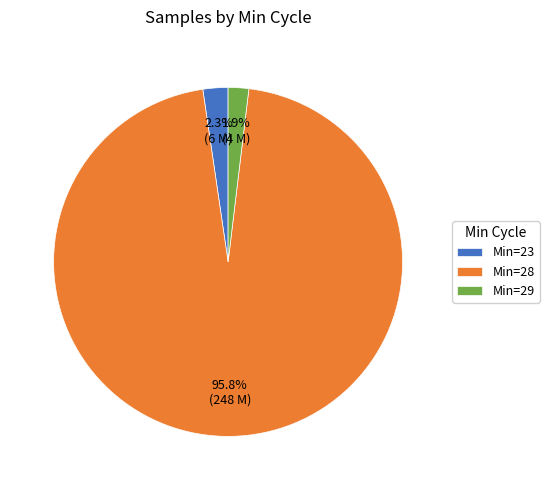

Is there any slice that represents more than half of the pie?

Yes